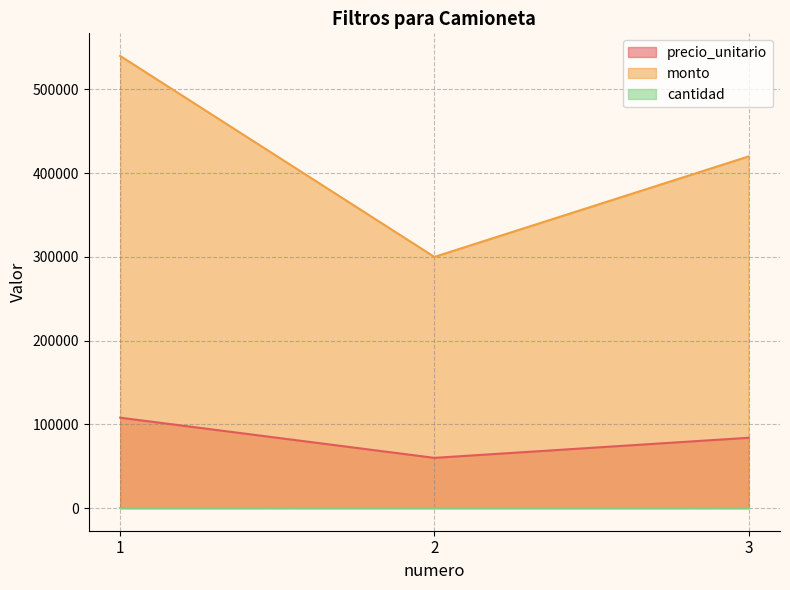

What is the difference between the maximum and minimum values in the monto series?

240000